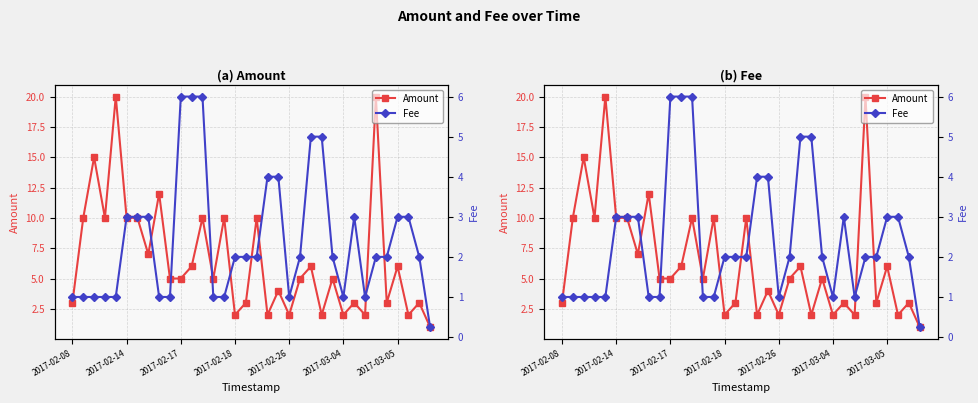

At which category is the sum across all series the highest?

28